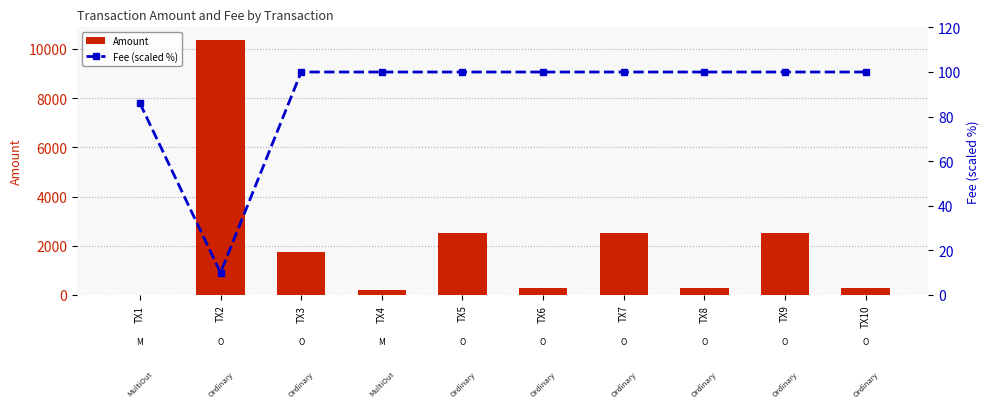

Which series changed the most between TX1 and TX7?

Amount